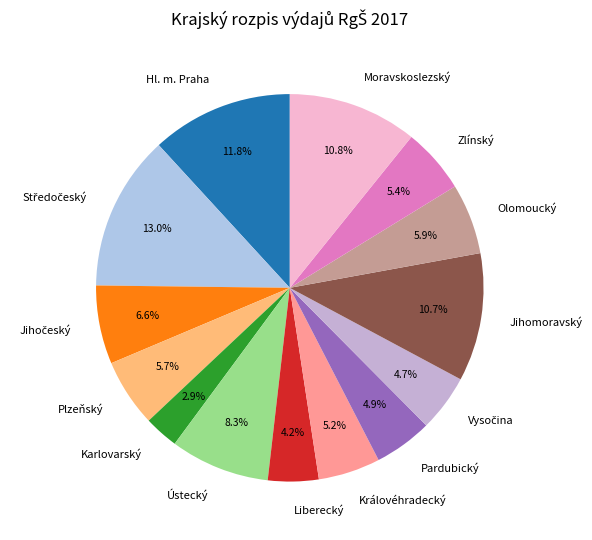

The Pardubický slice represents 5% of the pie. True or false?

True